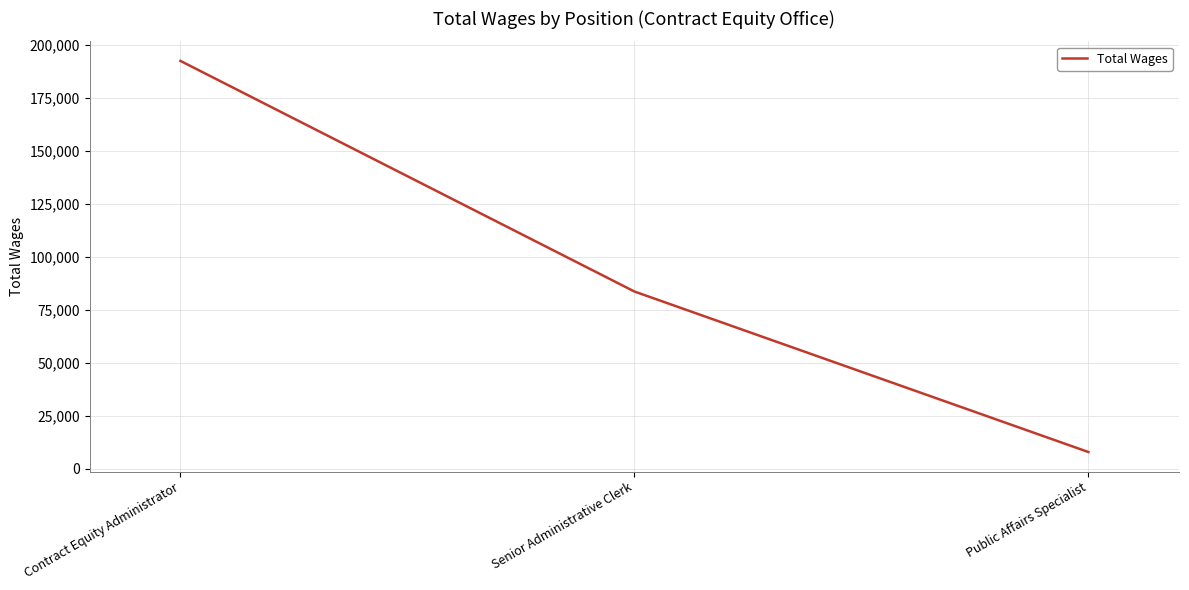

List the labels in order of value, smallest first.

Public Affairs Specialist, Senior Administrative Clerk, Contract Equity Administrator